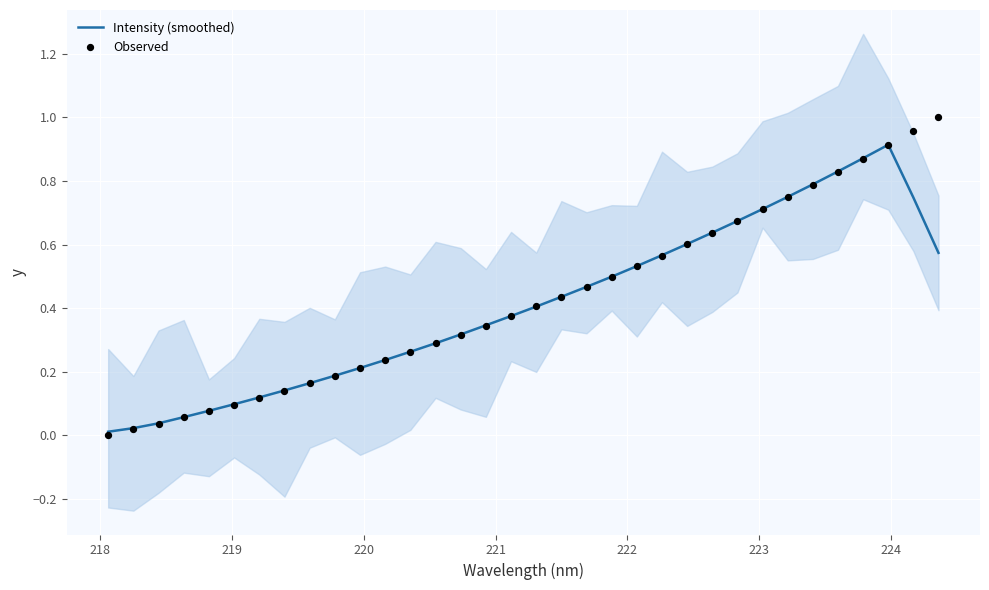

Which series has the widest spread of Y values?

Observed